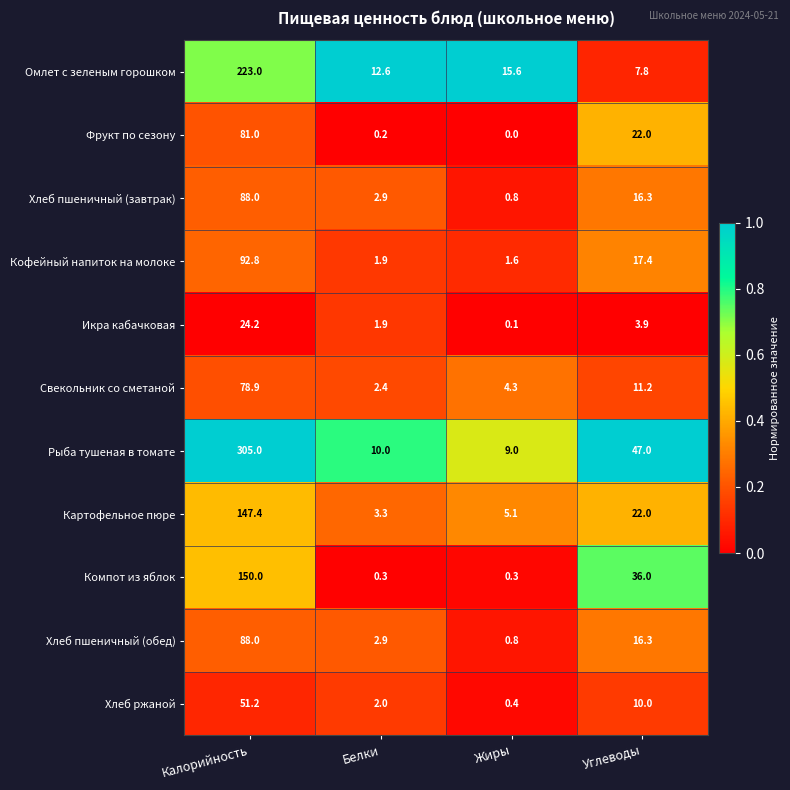

At which category is the sum across all series the highest?

Калорийность